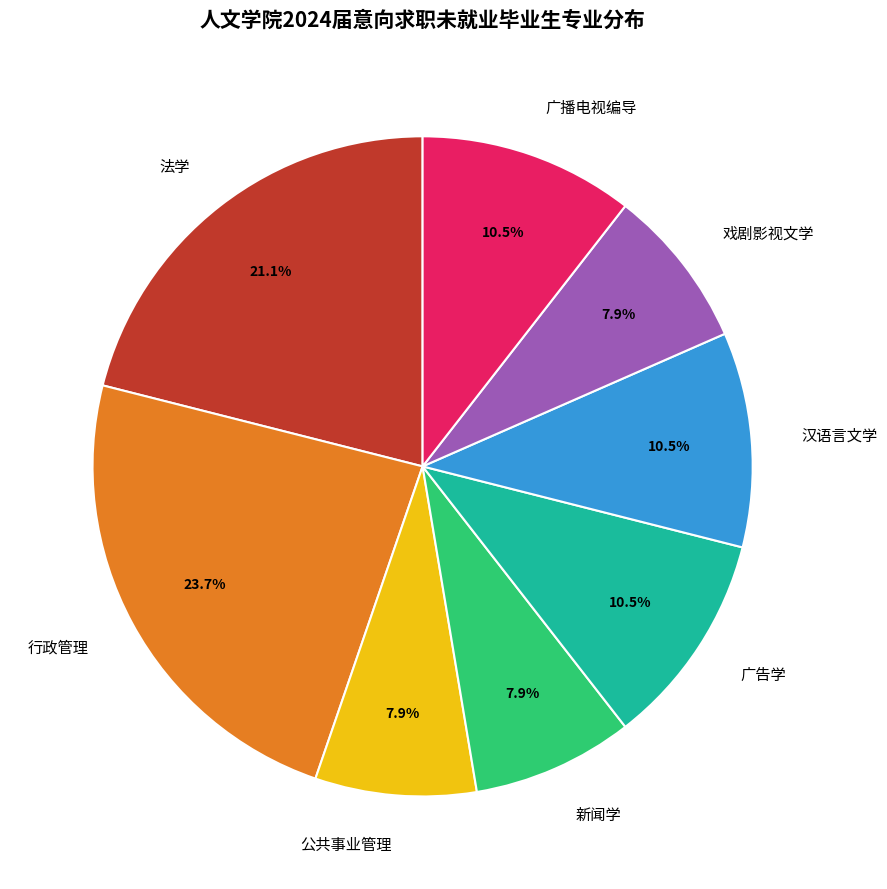

How much of the chart is everything except 广告学?

89.5%